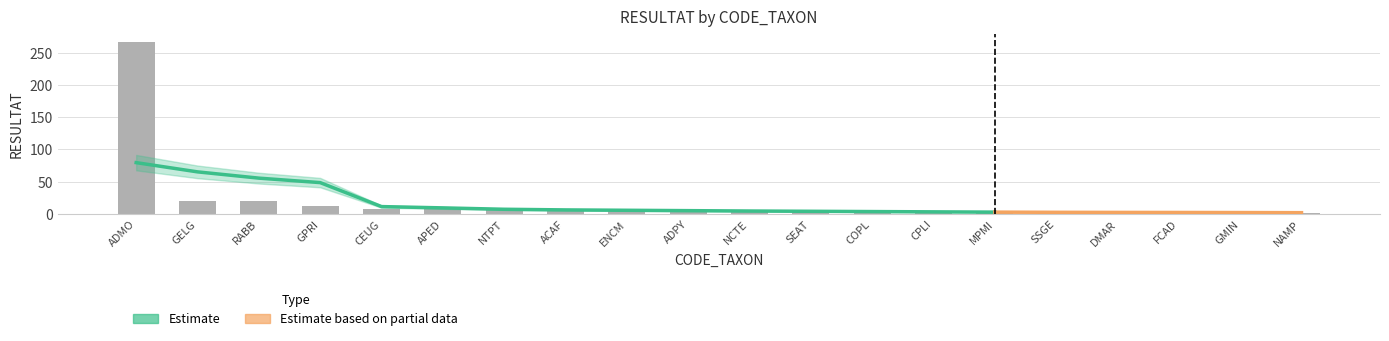

The value at CEUG is 5. True or false?

False